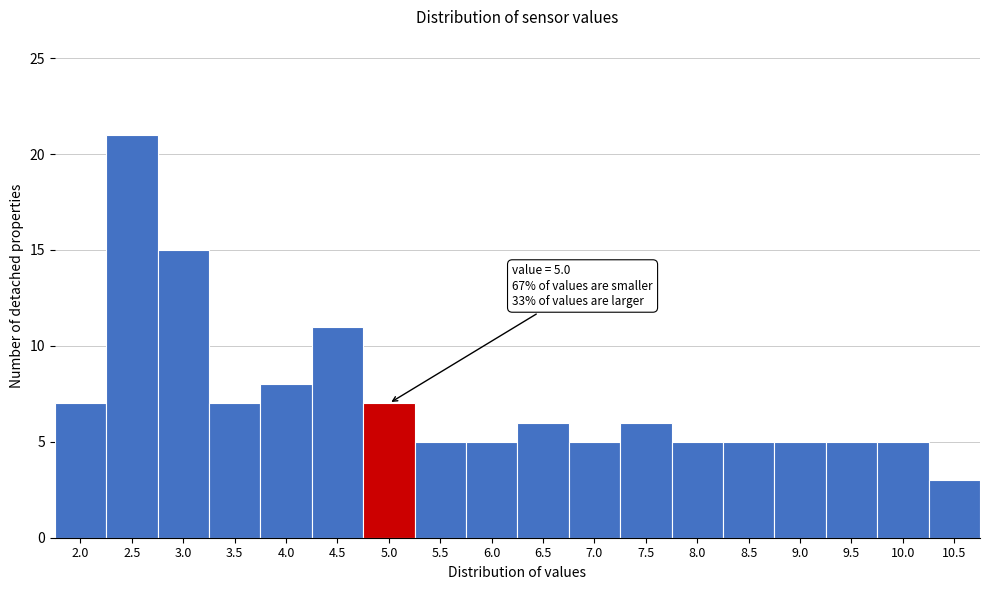

Reading right to left, extract all data points from this chart.

10.5=3	10.0=5	9.5=5	9.0=5	8.5=5	8.0=5	7.5=6	7.0=5	6.5=6	6.0=5	5.5=5	5.0=7	4.5=11	4.0=8	3.5=7	3.0=15	2.5=21	2.0=7